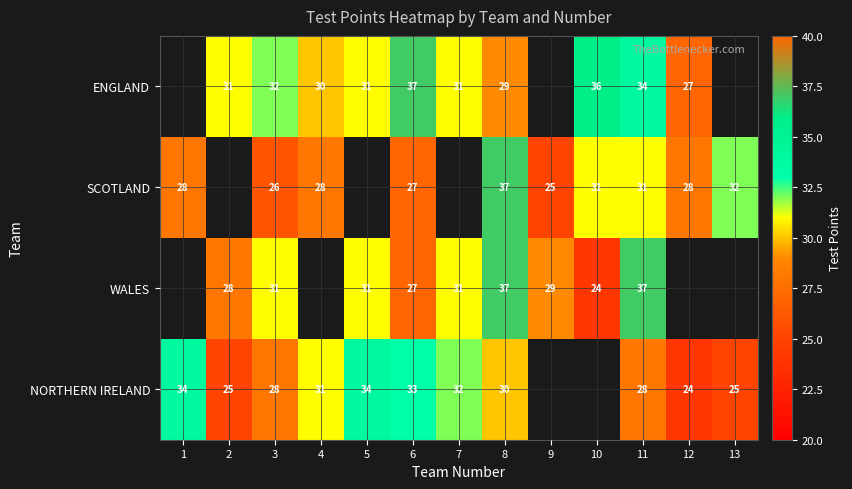

Which series changed the most between 3 and 8?

SCOTLAND